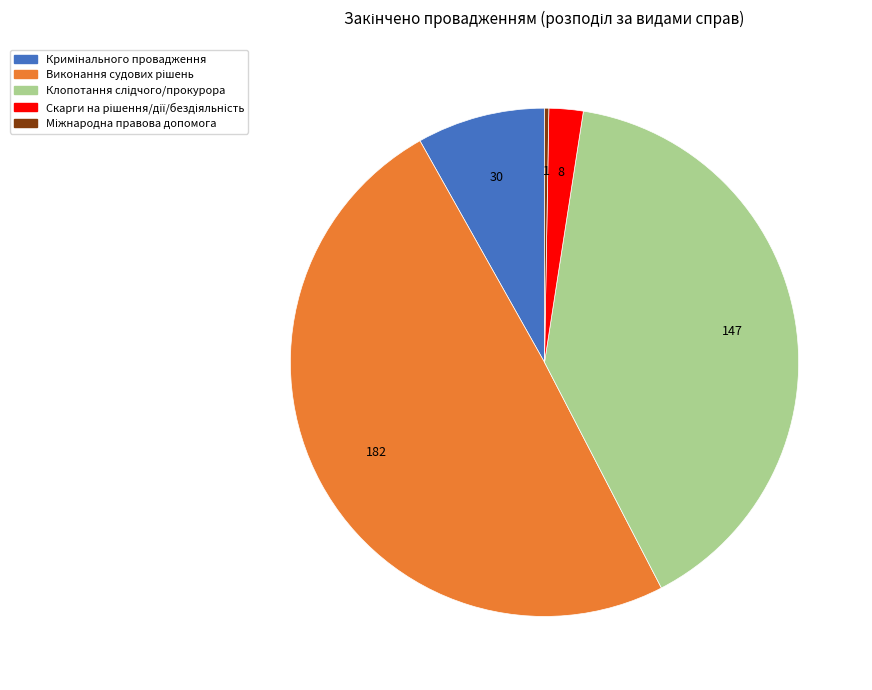

Is there a majority slice in this chart?

No